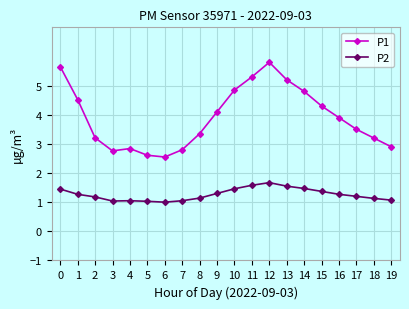

Read the P2 value at 16.

1.3